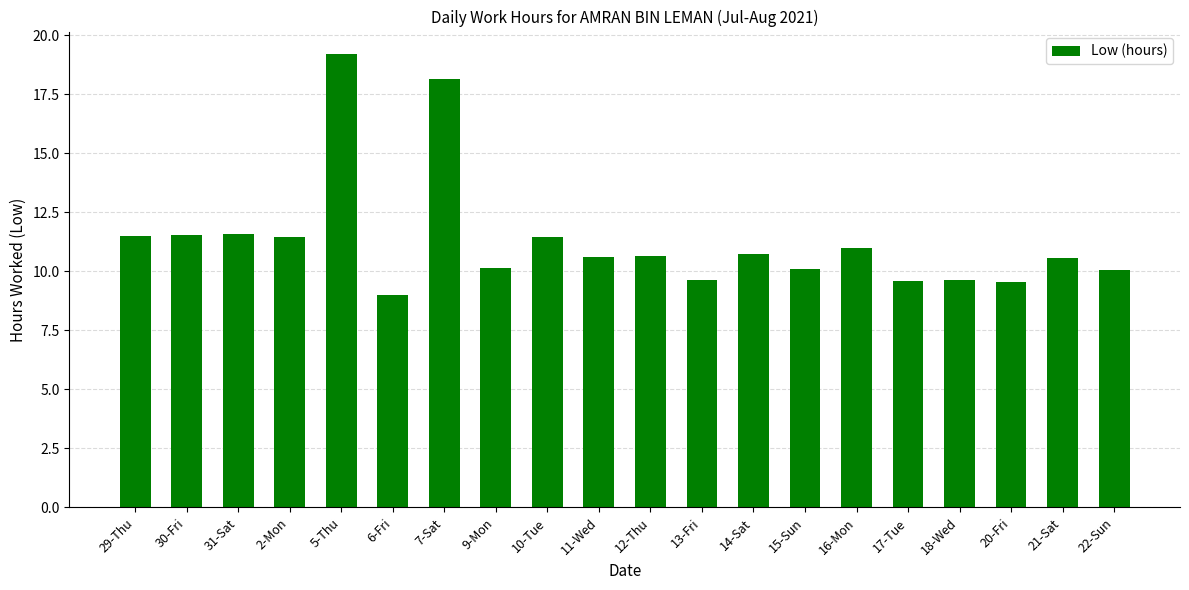

What position from the left is 22-Sun?

20